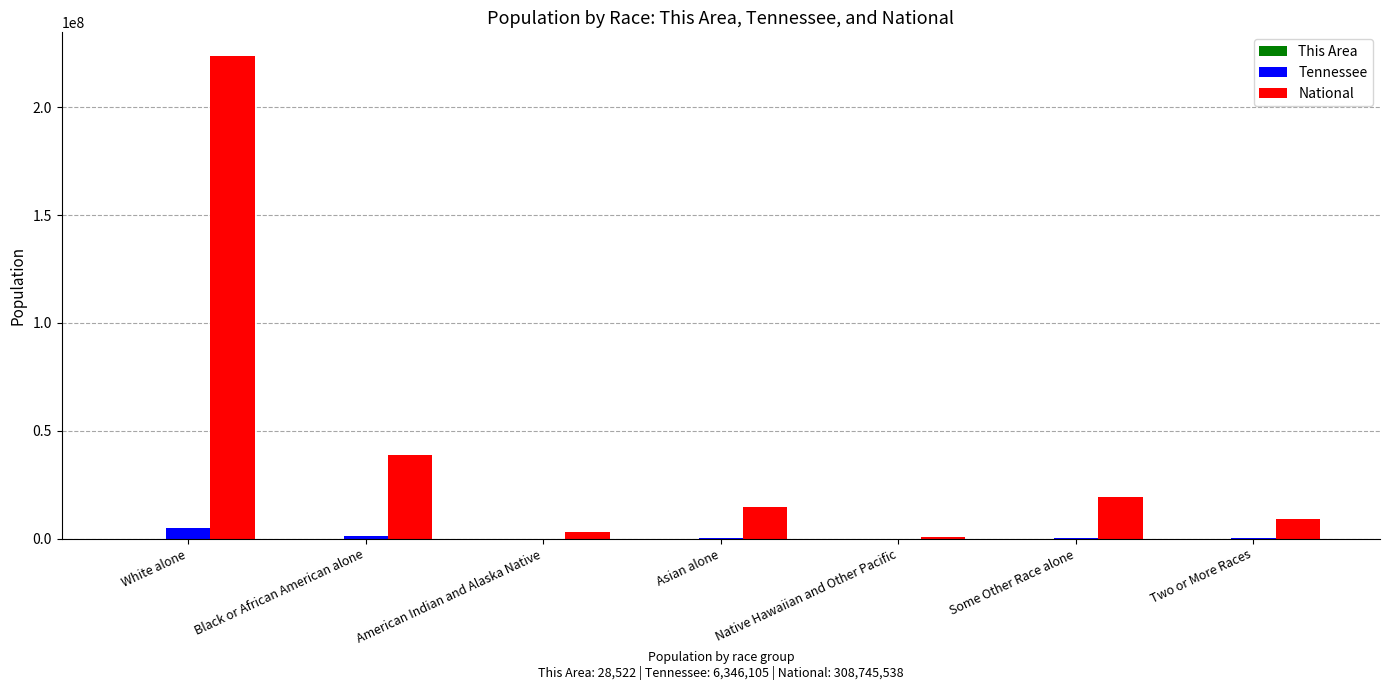

At which label does National reach its peak?

White alone